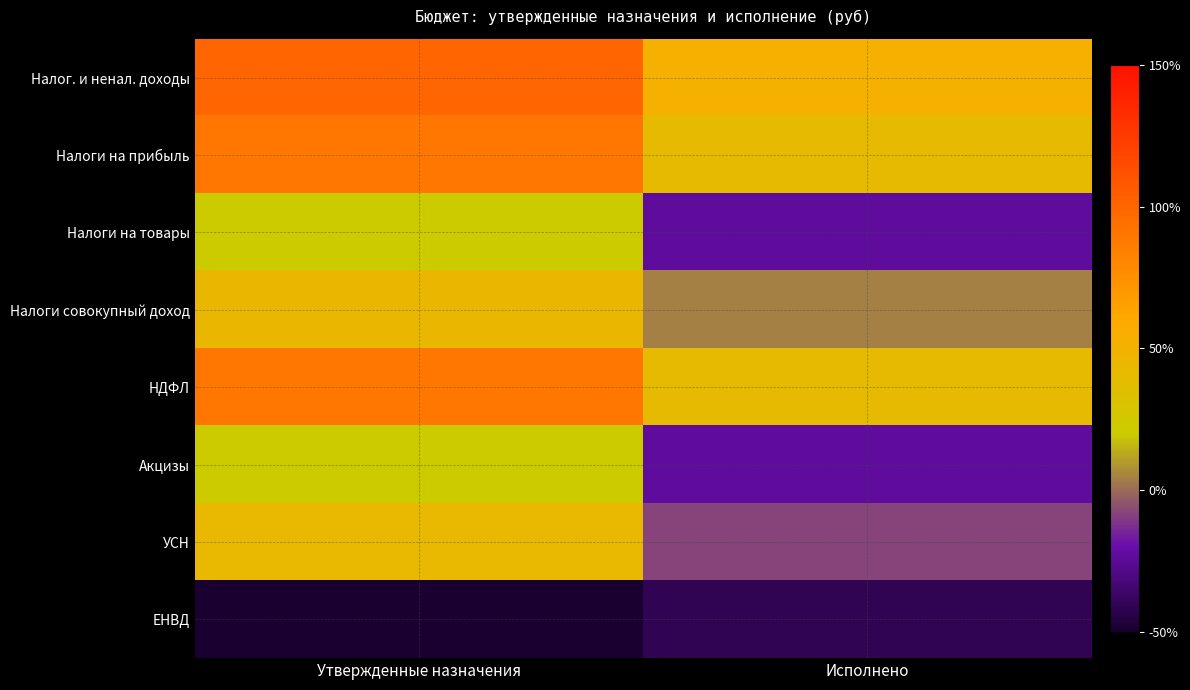

What is the total value across all series at Исполнено?

41.7